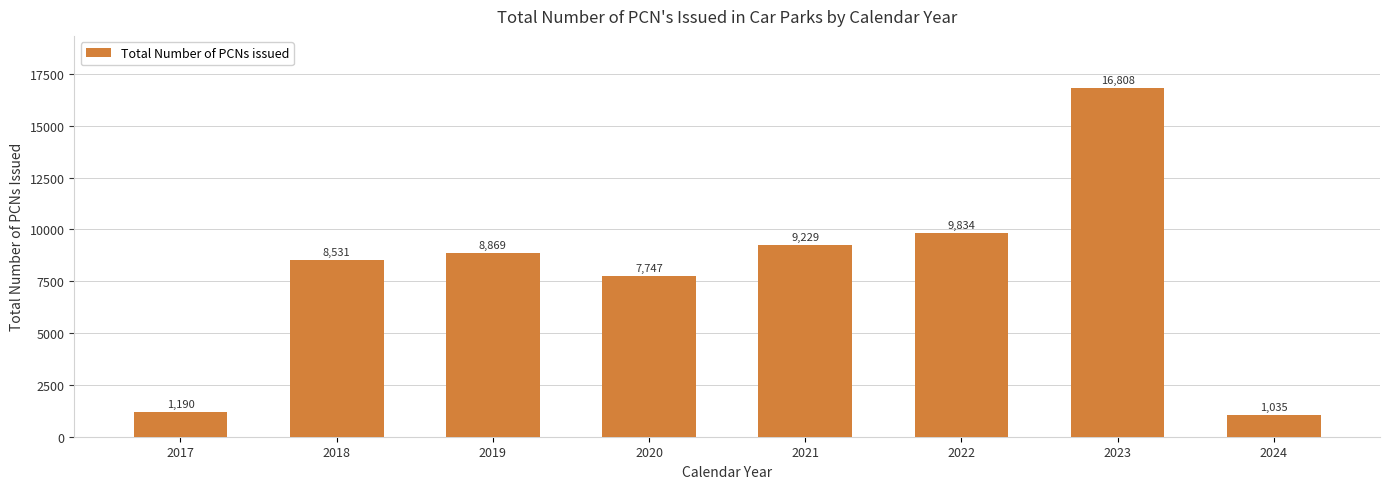

How many bars are there in total?

8